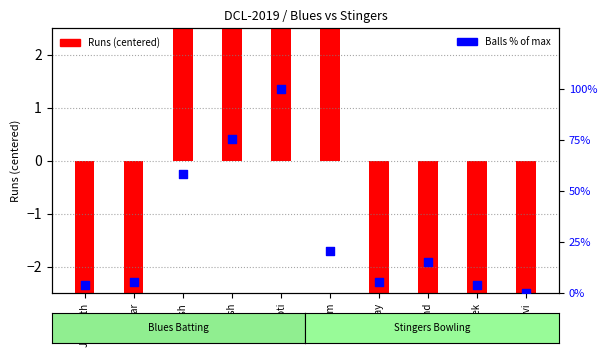

At which category is the sum across all series the highest?

Koti